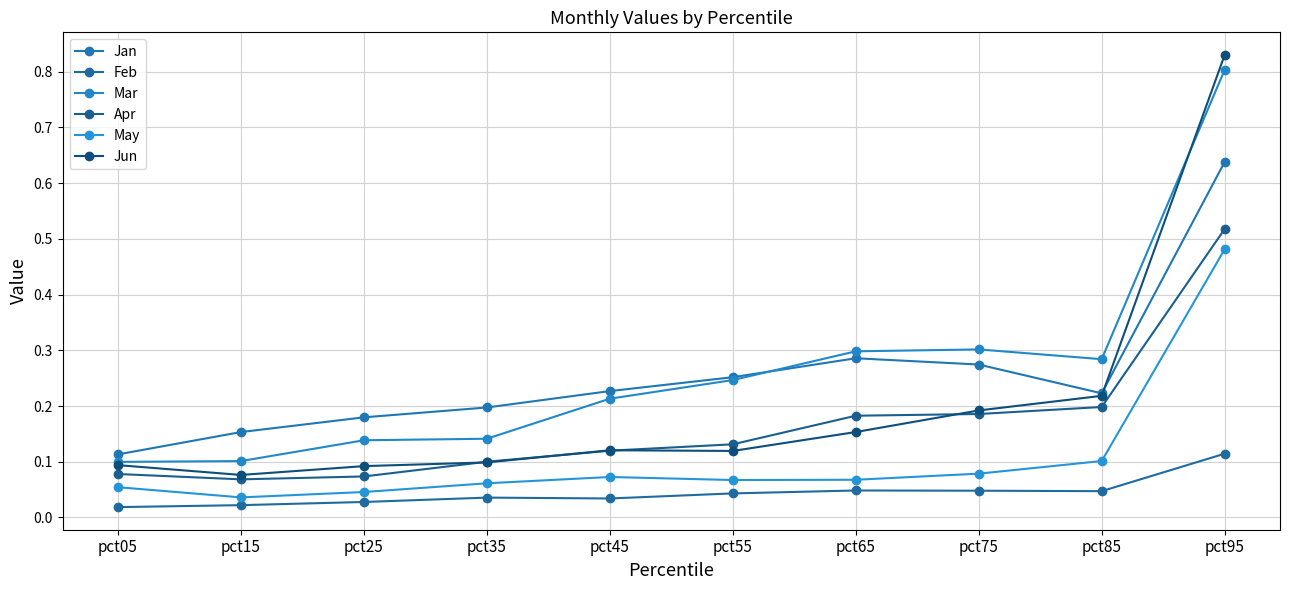

Which series has the widest spread of values?

Jun